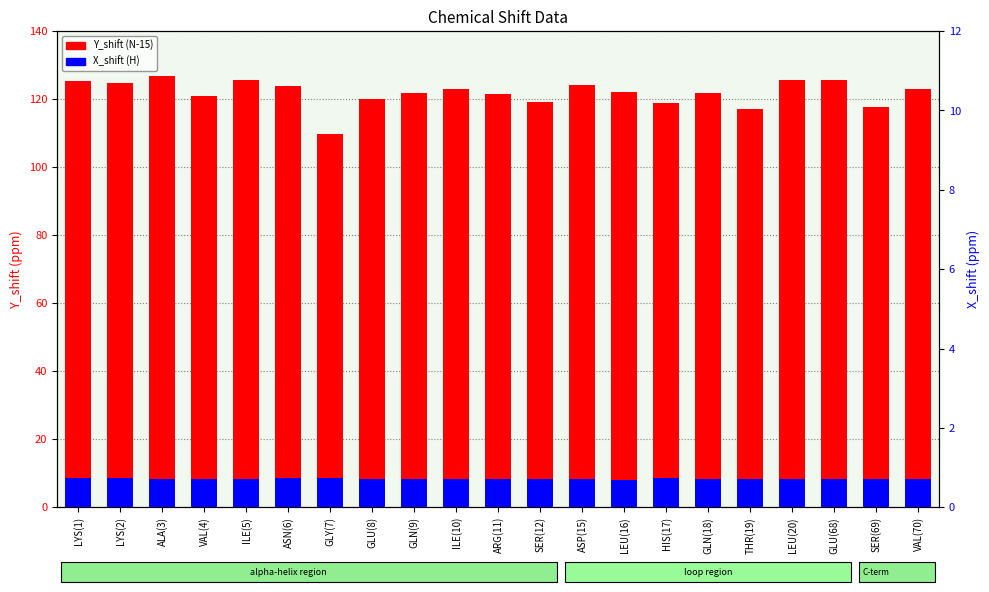

Rank the series by their maximum value, from highest to lowest.

Y_shift (N-15), X_shift (H)